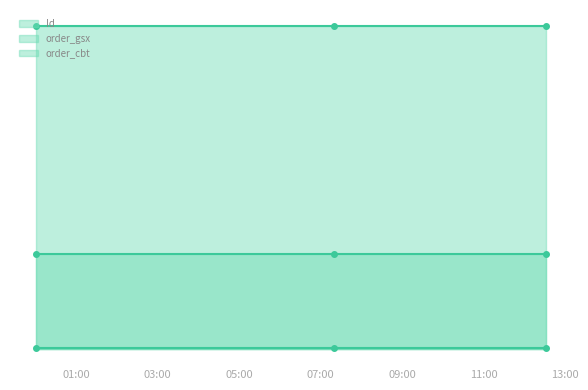

At which category is the sum across all series the highest?

05:00